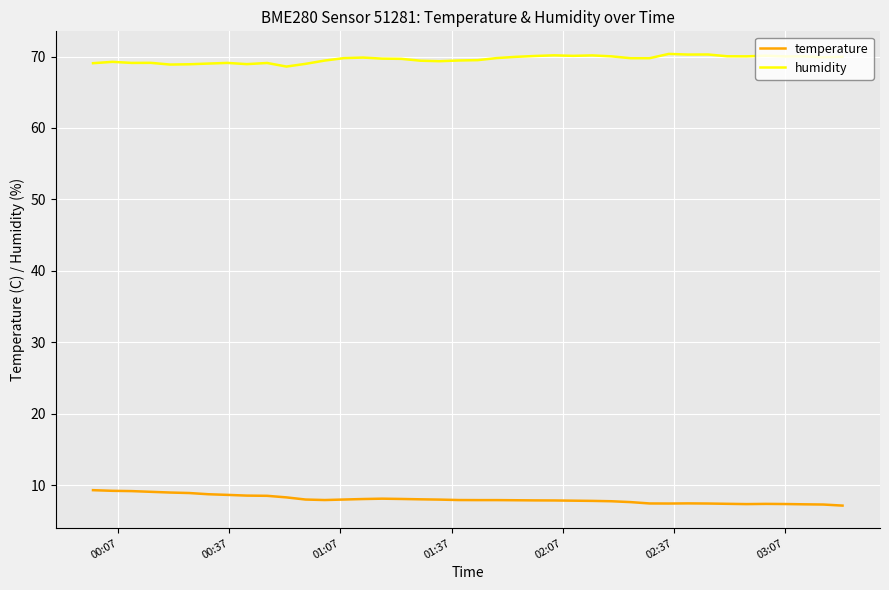

What is the minimum value shown in the chart?

7.1